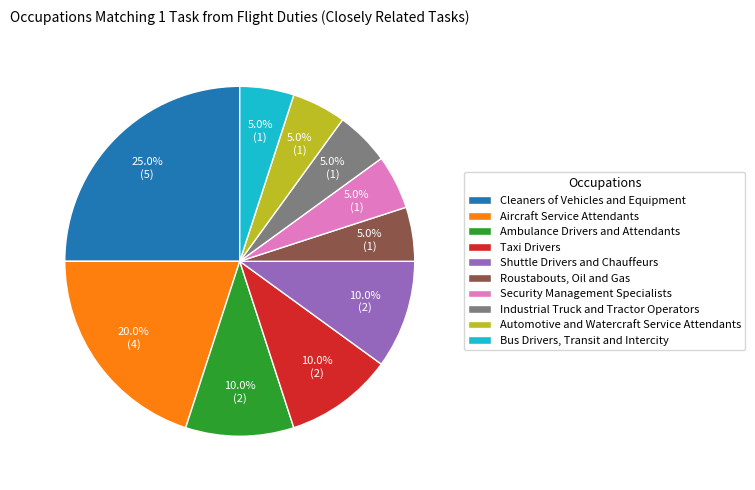

Between Roustabouts, Oil and Gas and Cleaners of Vehicles and Equipment, which is larger?

Cleaners of Vehicles and Equipment